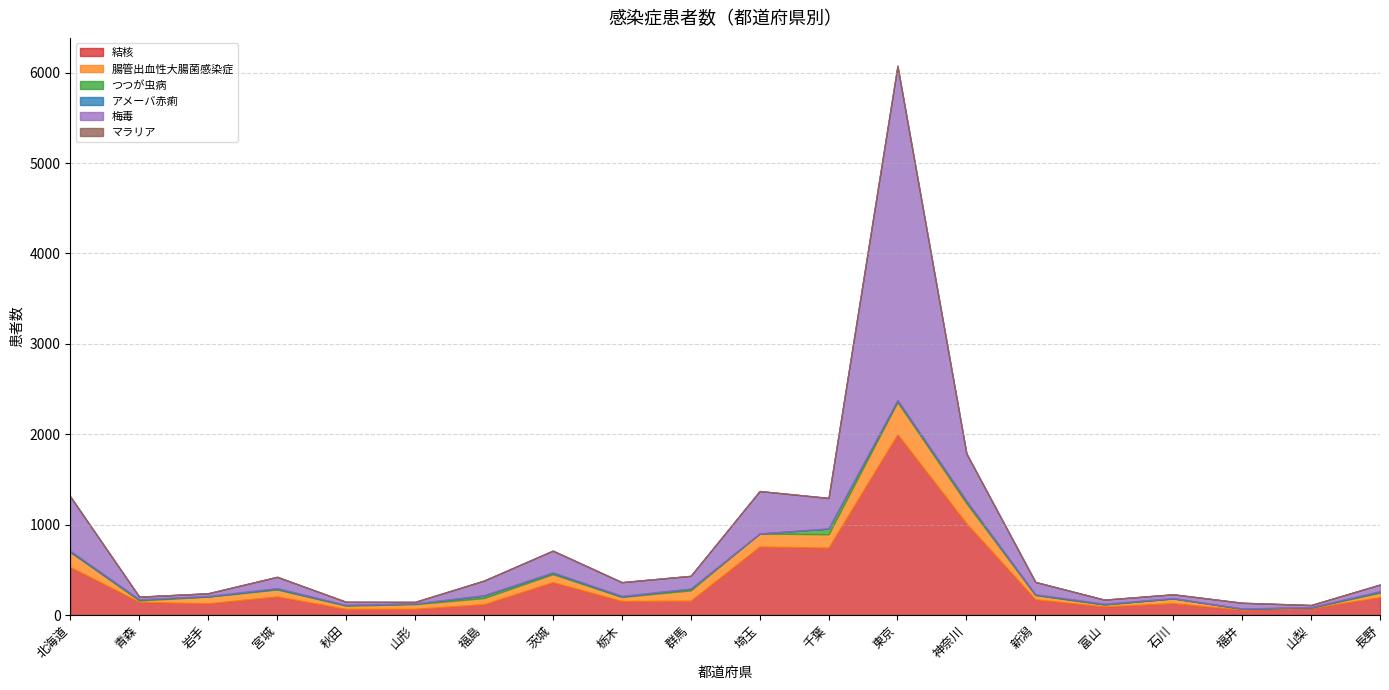

What is the label of the 15th point from the right?

山形